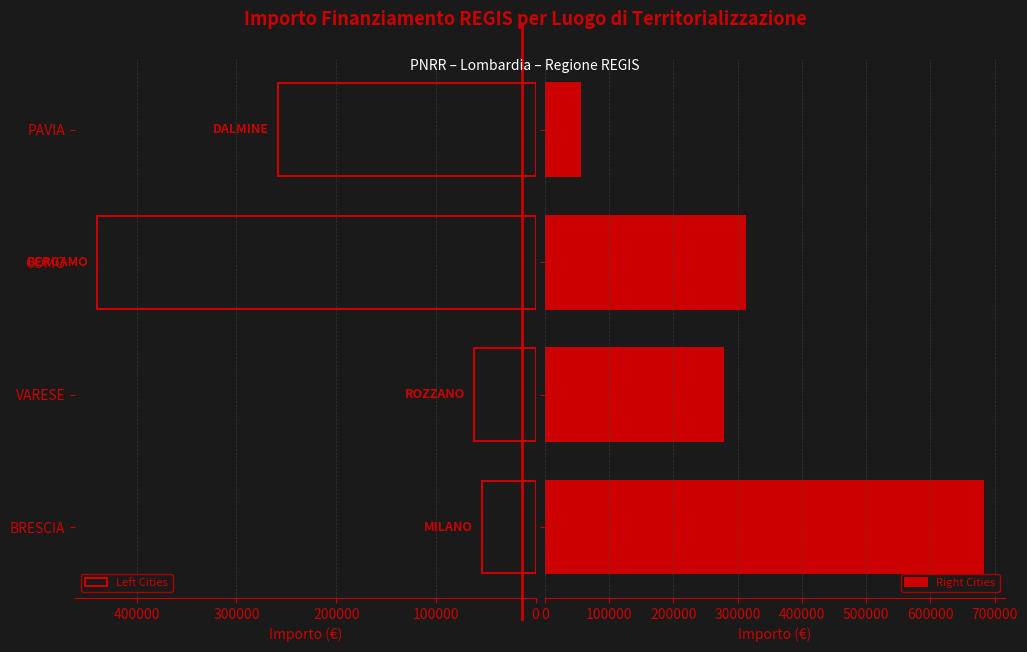

At 300000, list the series in order from smallest to largest.

Right Cities, Left Cities